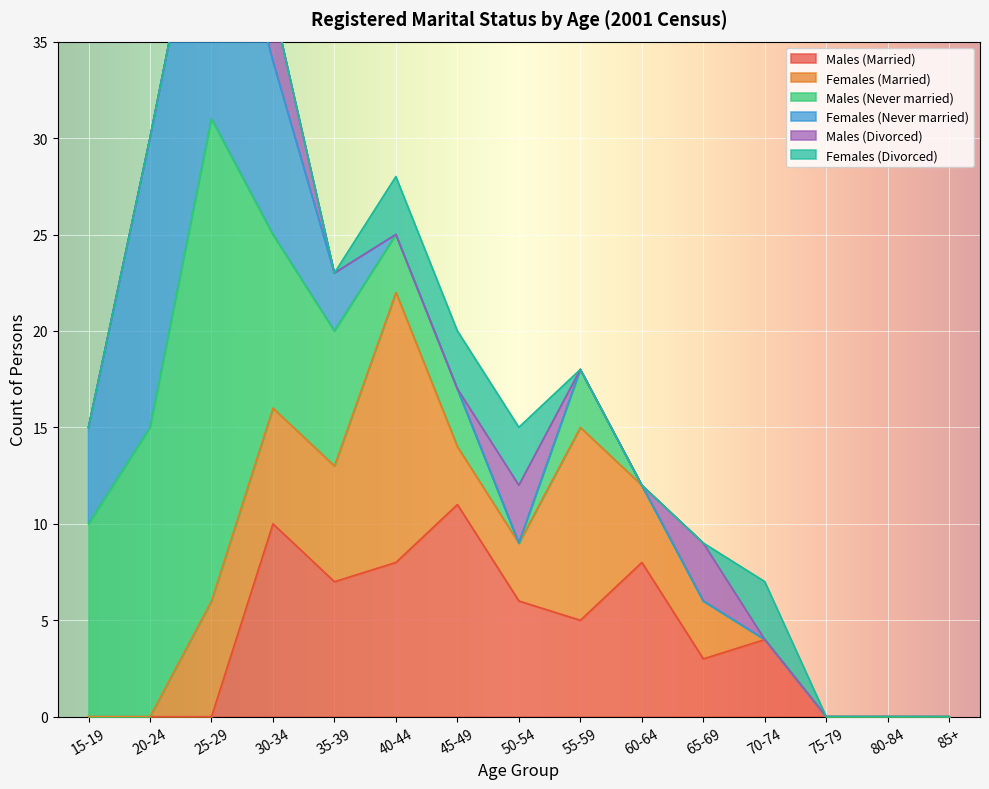

At which category is the sum across all series the highest?

25-29